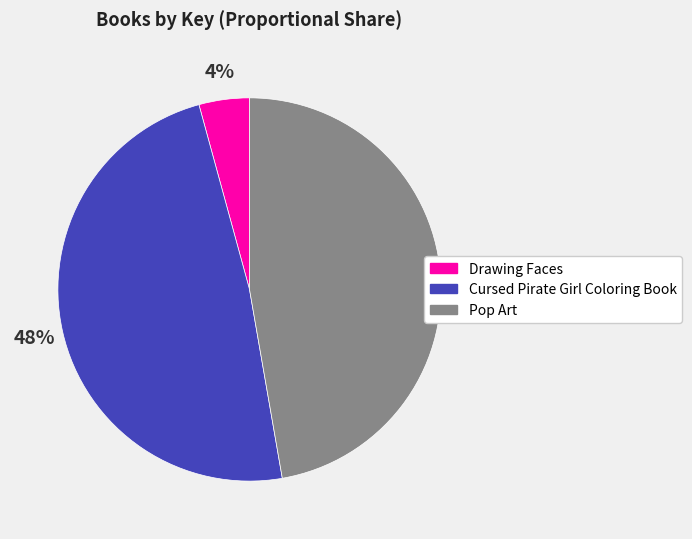

Is there any slice that represents more than half of the pie?

No